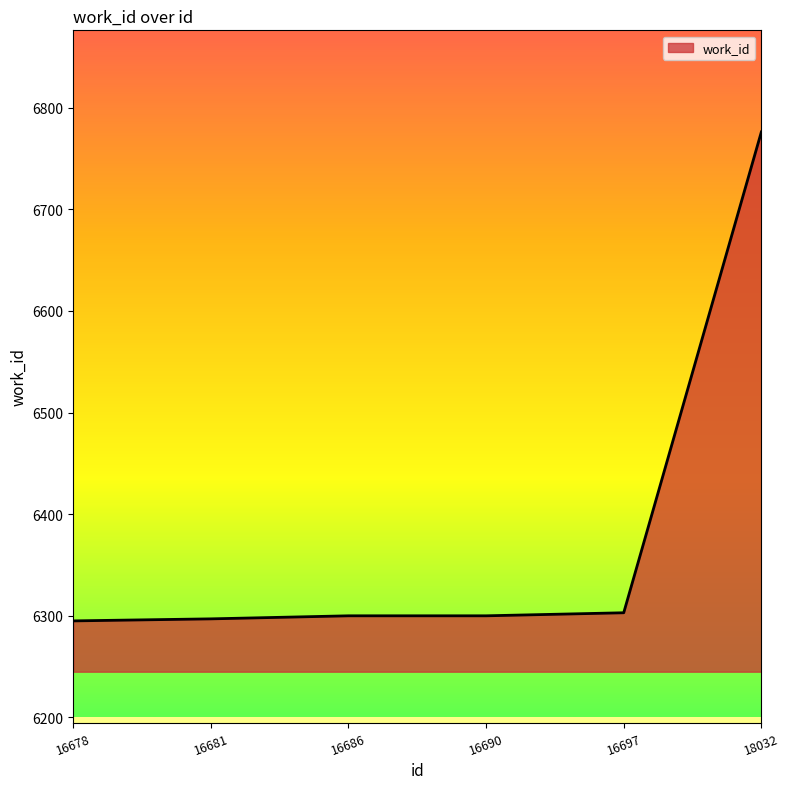

Is it true that the value at 16678 is 6295?

True